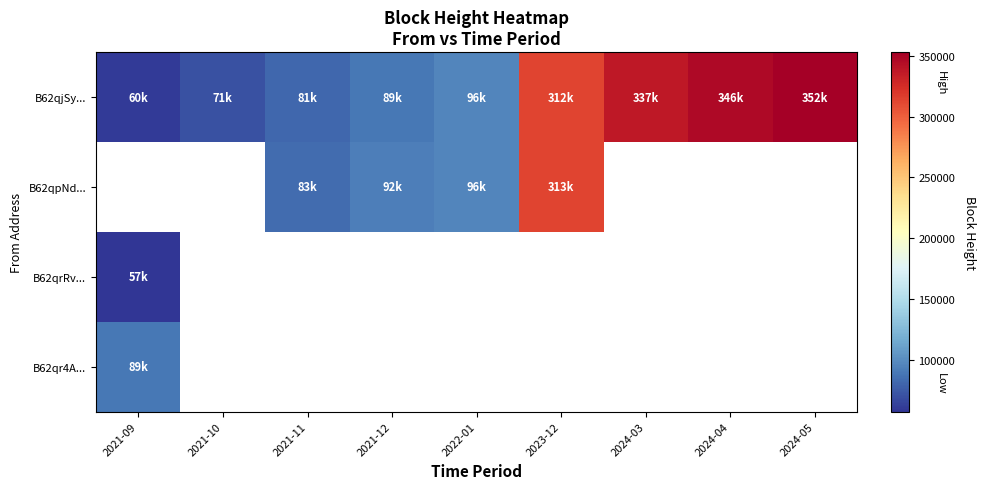

What is the difference between the maximum and minimum values in the B62qjSy... series?

292094.0